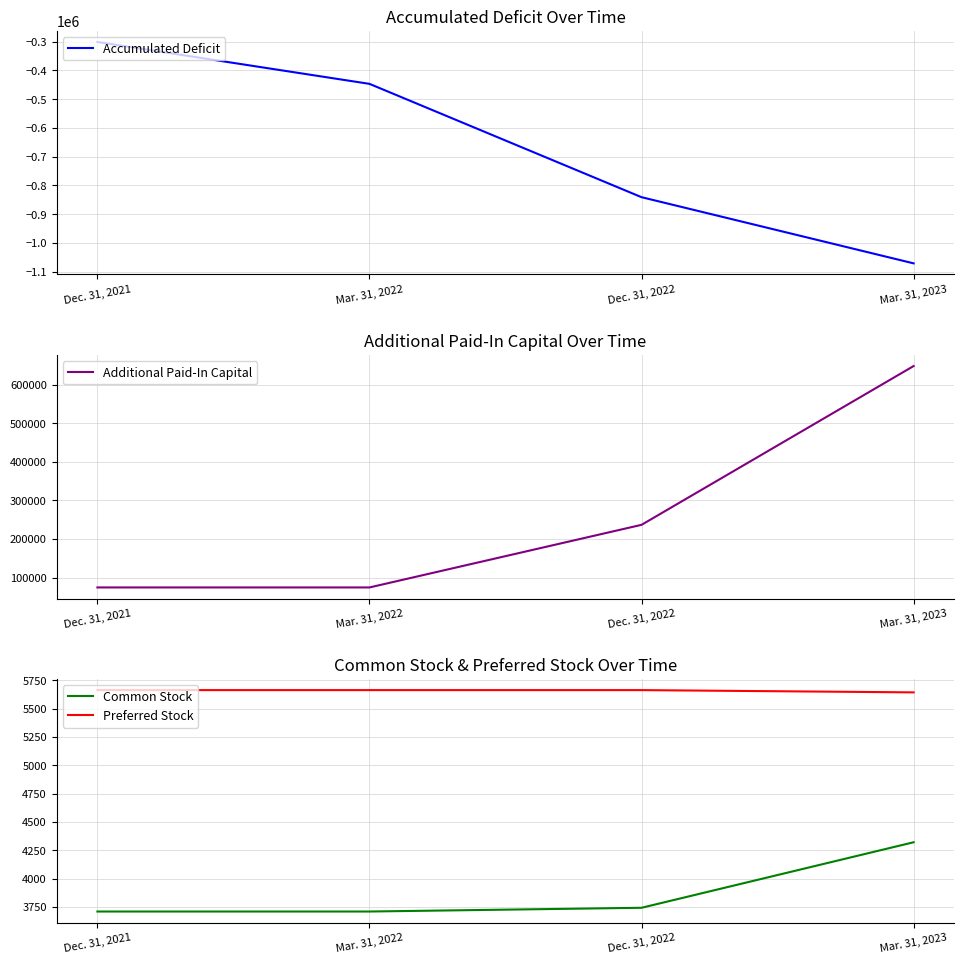

What position from the right is Mar. 31, 2022?

3